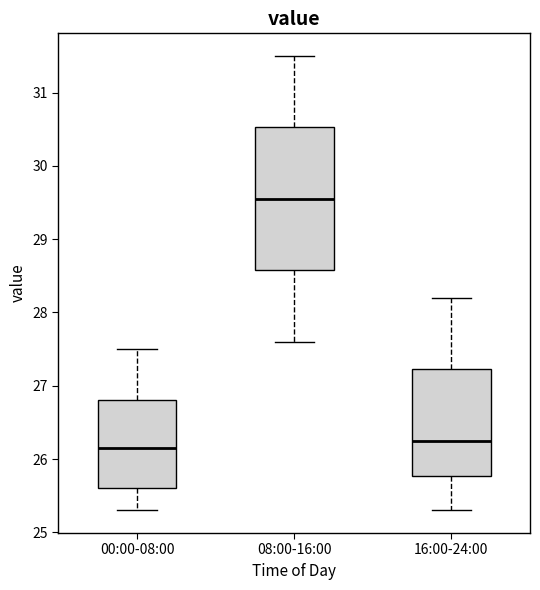

Where does the upper whisker of the box for 08:00-16:00 end on the y-axis? The values are not printed on the chart, so give them approximately, as read against the axis.

31.5